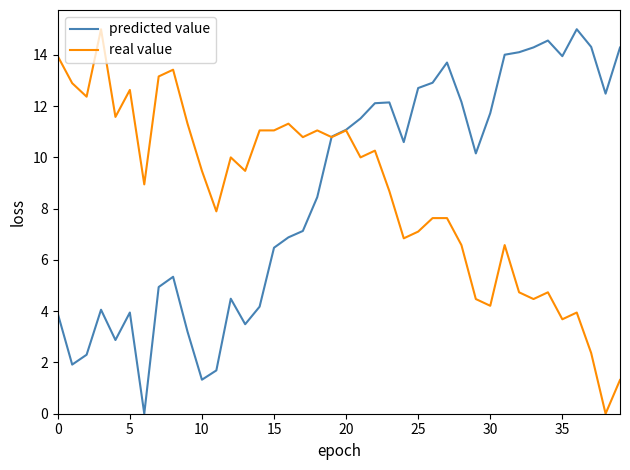

What are all the series names shown in the legend?

predicted value, real value